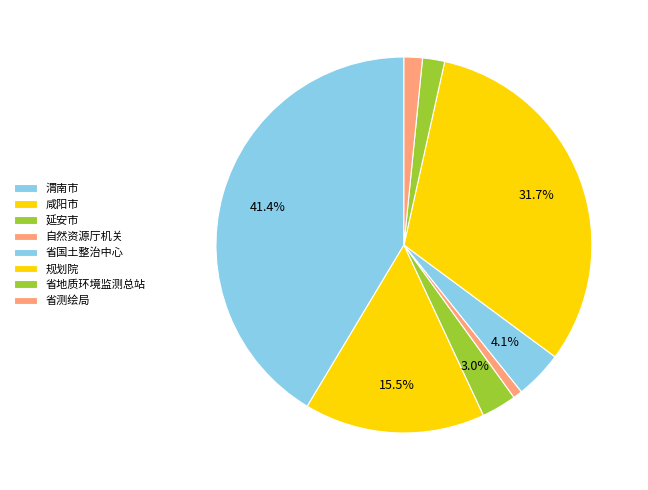

Which category has the smallest portion of the pie?

自然资源厅机关